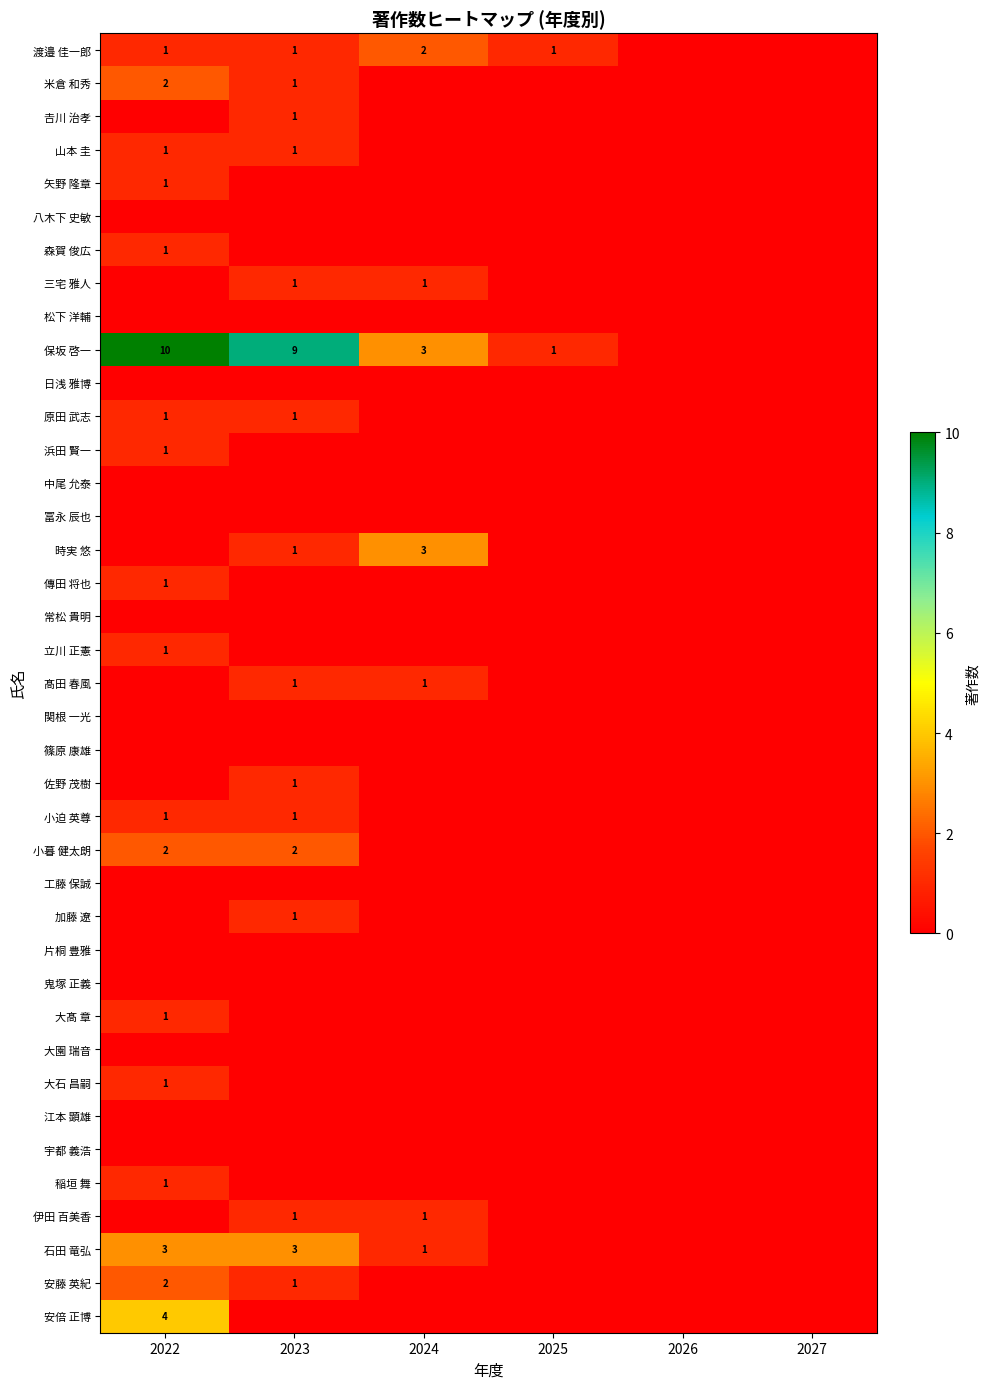

What is the maximum value for 伊田 百美香?

1